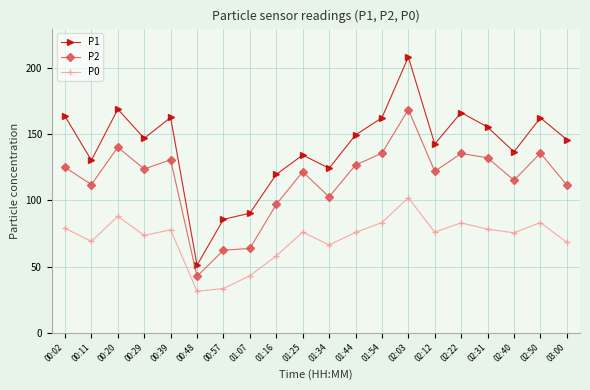

Which category has the highest value across all series?

02:03